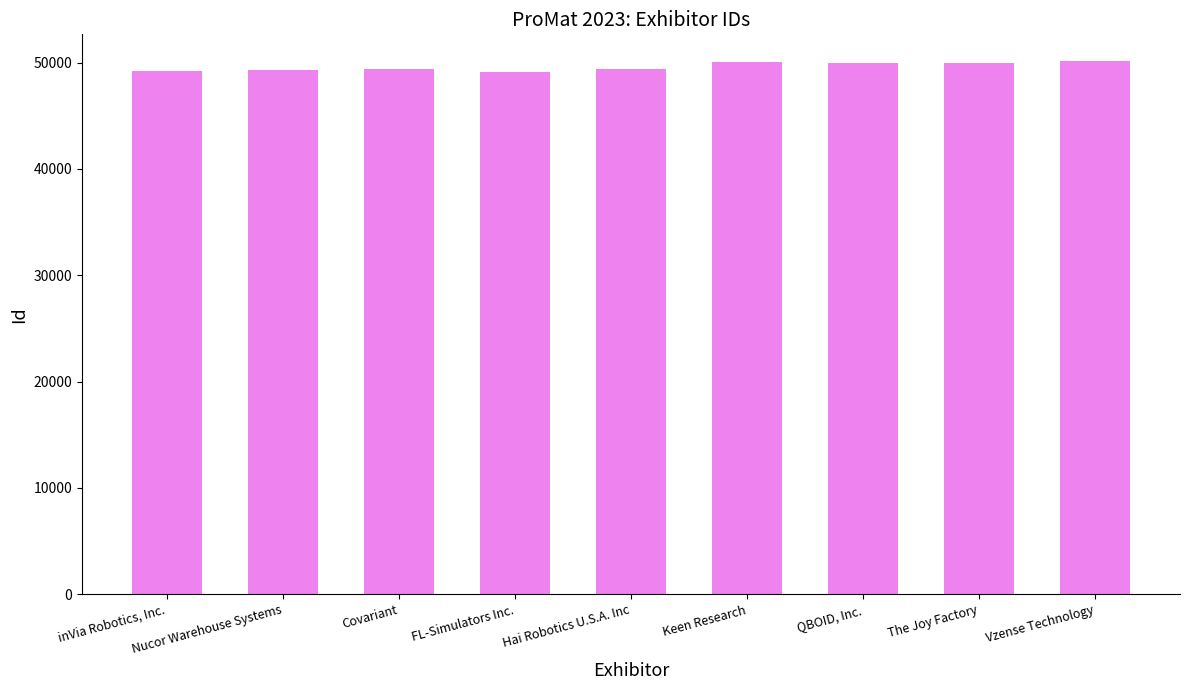

Rank the categories by value from lowest to highest.

FL-Simulators Inc., inVia Robotics, Inc., Nucor Warehouse Systems, Covariant, Hai Robotics U.S.A. Inc, The Joy Factory, QBOID, Inc., Keen Research, Vzense Technology